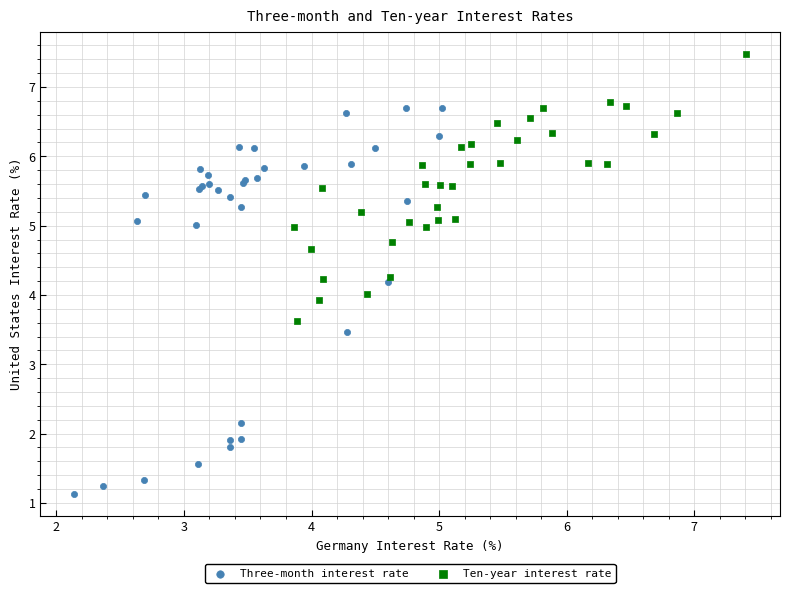

Which series reaches the maximum Y coordinate?

Ten-year interest rate